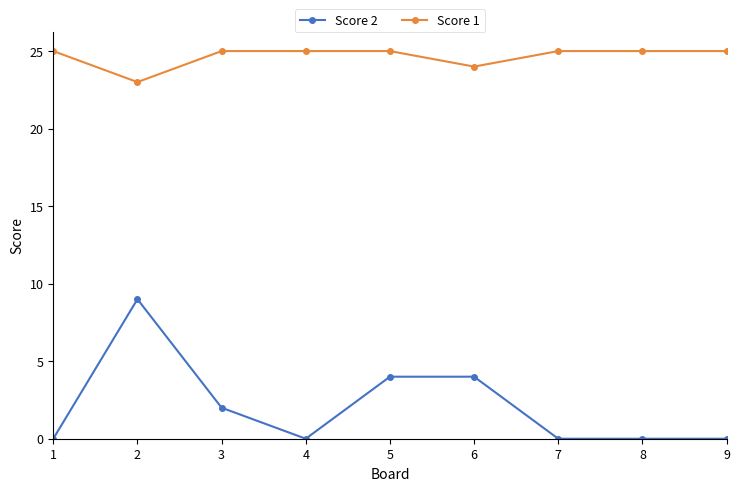

Reading left to right, transcribe all the data shown in this chart.

Score 2: 1=0	2=9	3=2	4=0	5=4	6=4	7=0	8=0	9=0
Score 1: 1=25	2=23	3=25	4=25	5=25	6=24	7=25	8=25	9=25